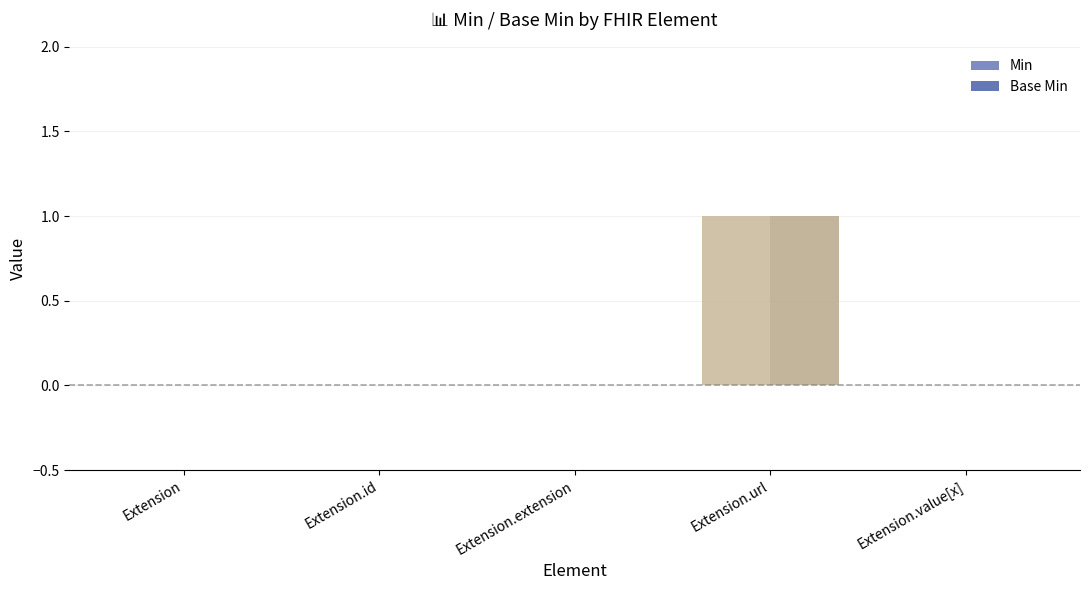

How many data points does each series have?

5